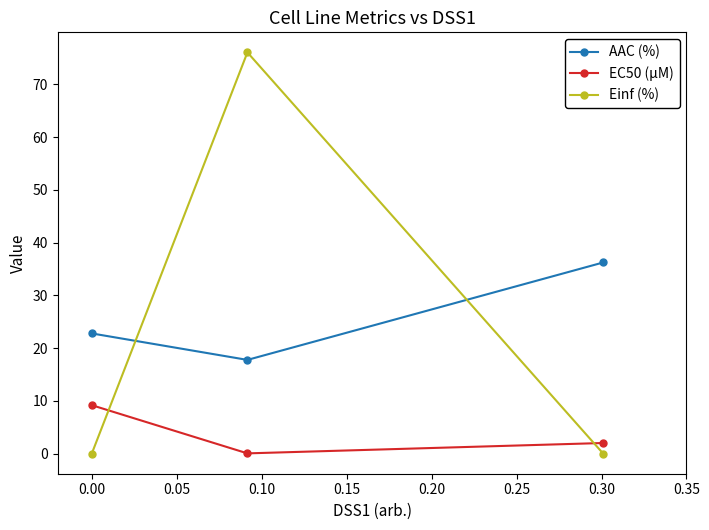

What is the greatest value displayed?

76.1